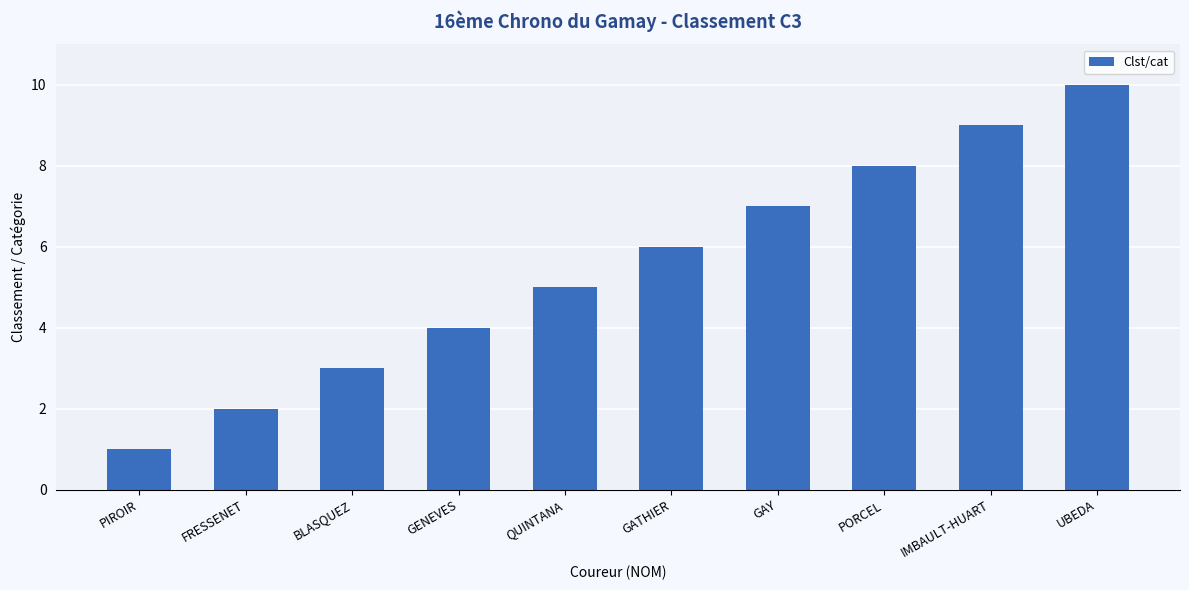

True or false: the data shows 9 at IMBAULT-HUART.

True